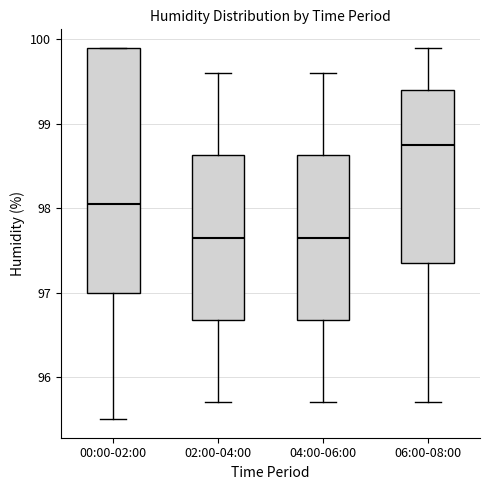

Reading left to right, transcribe this box plot: for each box, give where its median line is, the range the box spans, and where its two whiskers end, as read against the y-axis. The values are not printed on the chart, so give them approximately, as read against the axis.

00:00-02:00: median 98.1, box 97.0 to 99.9, whiskers 95.5 to 99.9
02:00-04:00: median 97.7, box 96.7 to 98.6, whiskers 95.7 to 99.6
04:00-06:00: median 97.7, box 96.7 to 98.6, whiskers 95.7 to 99.6
06:00-08:00: median 98.8, box 97.4 to 99.4, whiskers 95.7 to 99.9